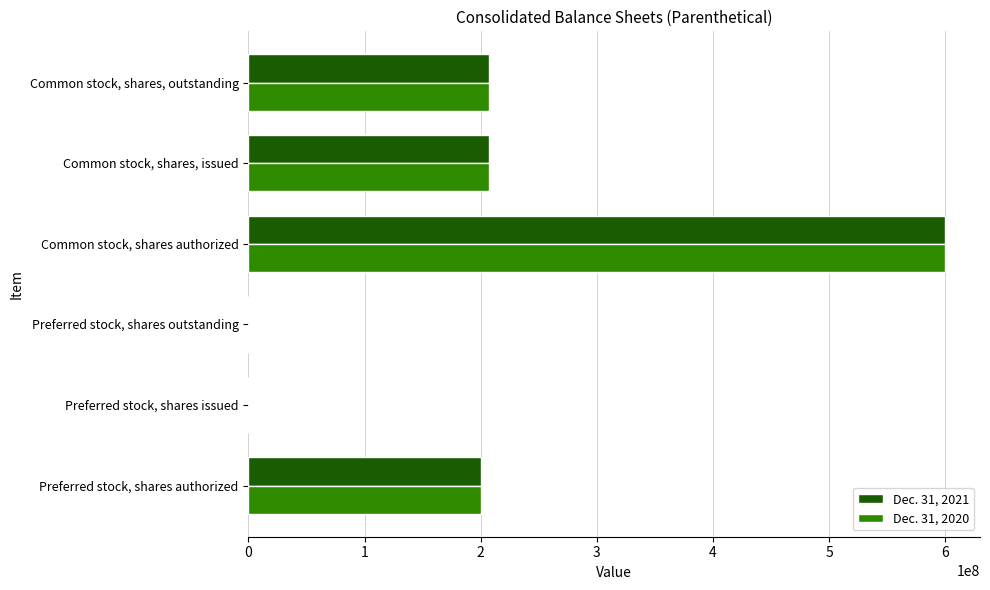

Is it true that Dec. 31, 2021 equals 200000000 at Preferred stock, shares authorized?

True